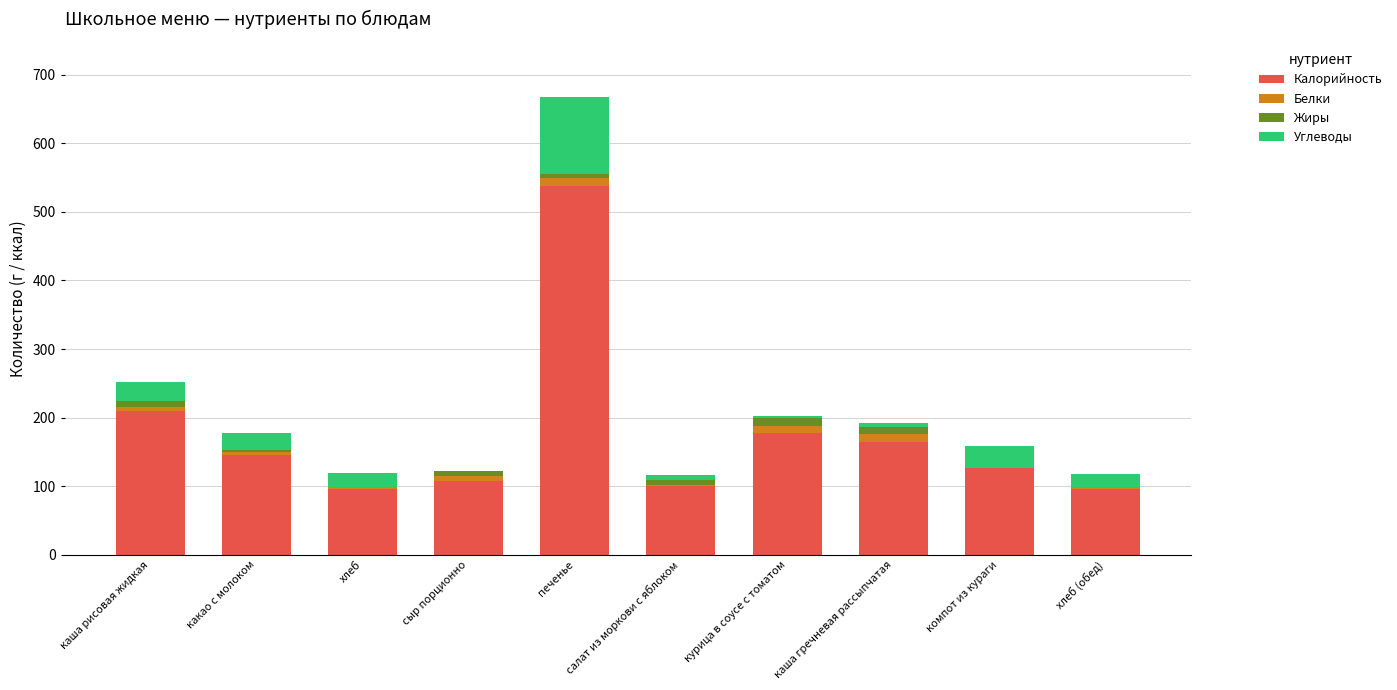

Are the bars horizontal?

No